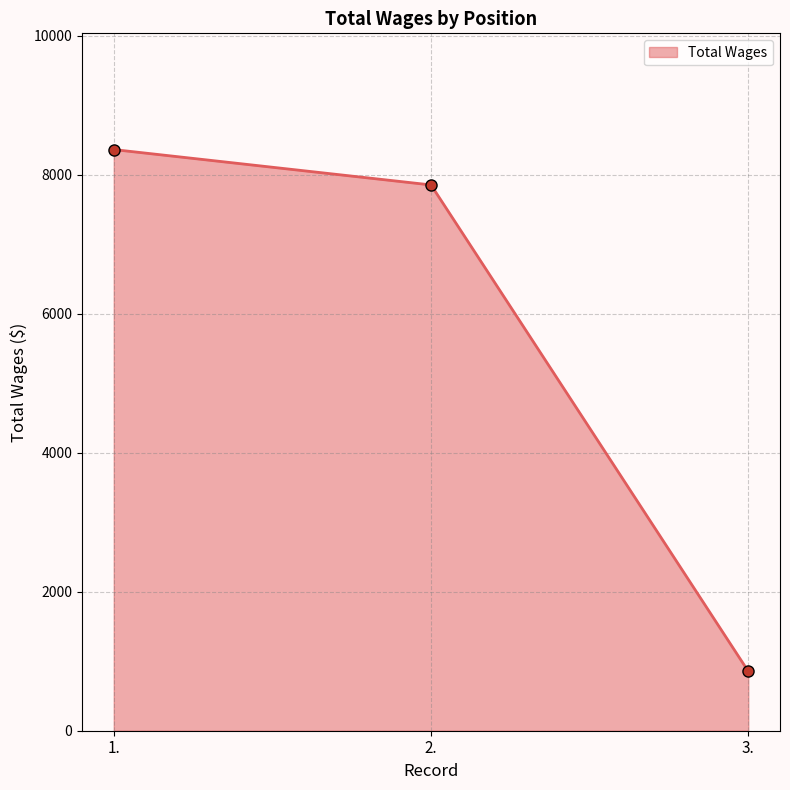

Rank the categories by value from lowest to highest.

3., 2., 1.